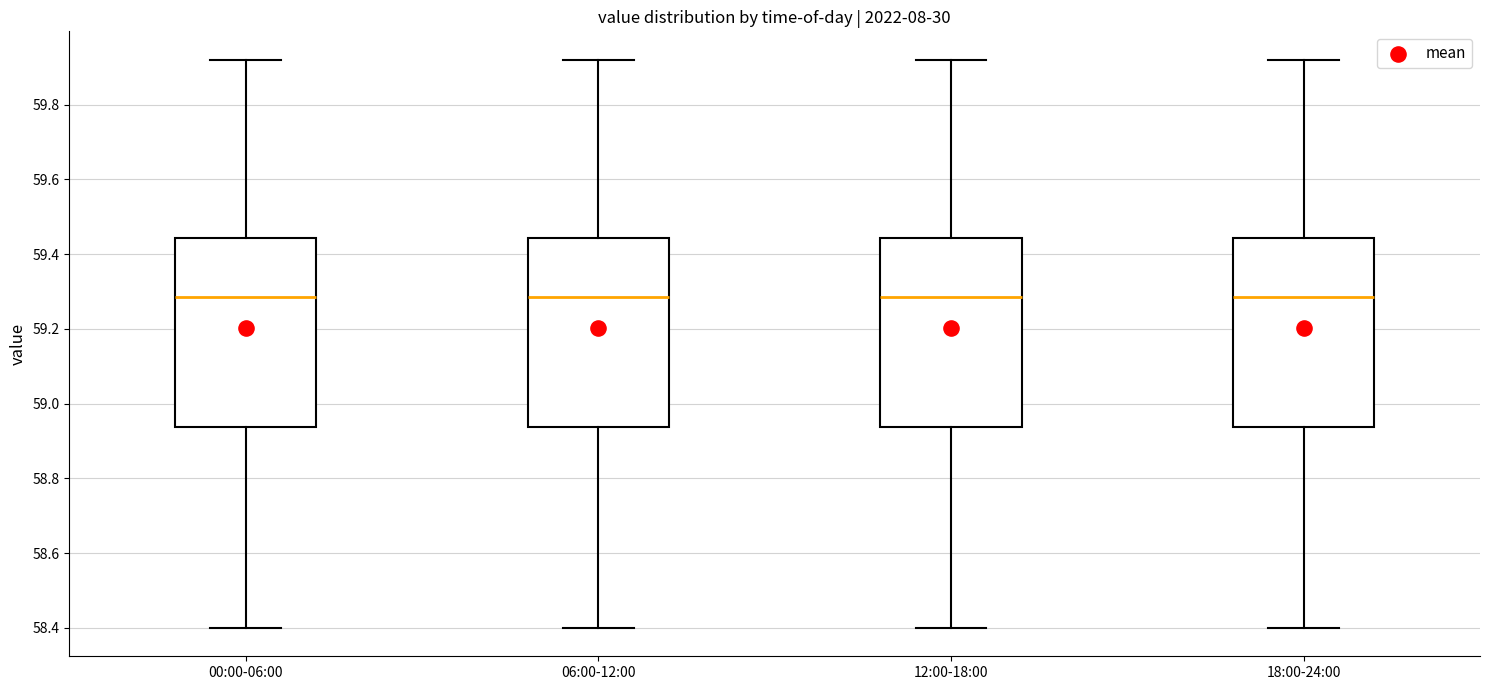

Reading left to right, transcribe this box plot: for each box, give where its median line is, the range the box spans, and where its two whiskers end, as read against the y-axis. The values are not printed on the chart, so give them approximately, as read against the axis.

00:00-06:00: median 59.28, box 58.94 to 59.44, whiskers 58.40 to 59.92
06:00-12:00: median 59.28, box 58.94 to 59.44, whiskers 58.40 to 59.92
12:00-18:00: median 59.28, box 58.94 to 59.44, whiskers 58.40 to 59.92
18:00-24:00: median 59.28, box 58.94 to 59.44, whiskers 58.40 to 59.92